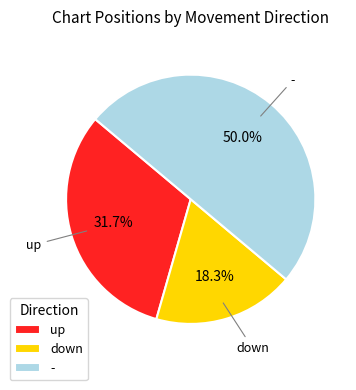

To the nearest percent, what portion does - represent?

50%